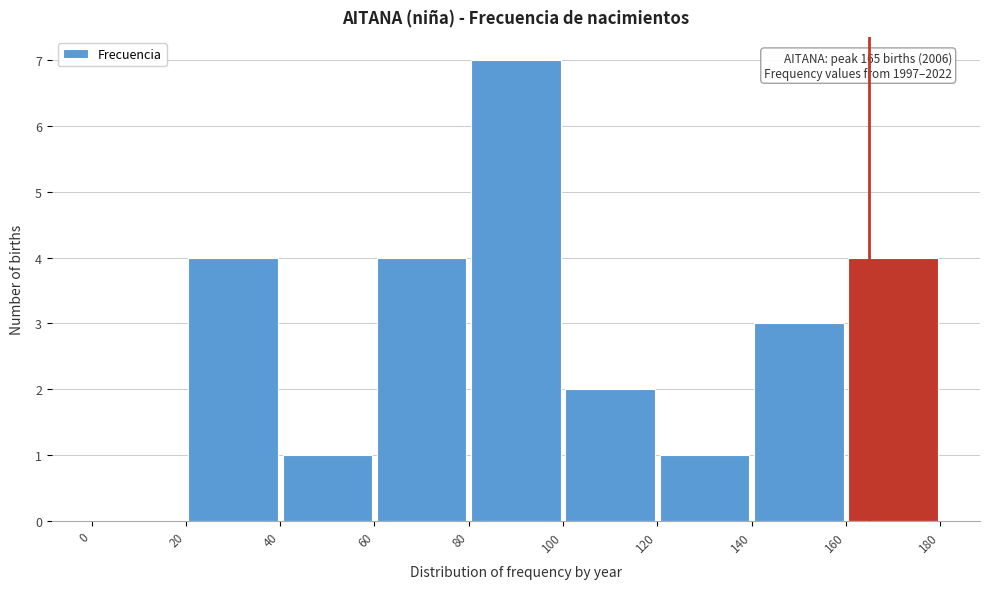

Over which range of the x-axis is the bar tallest?

80 to 100